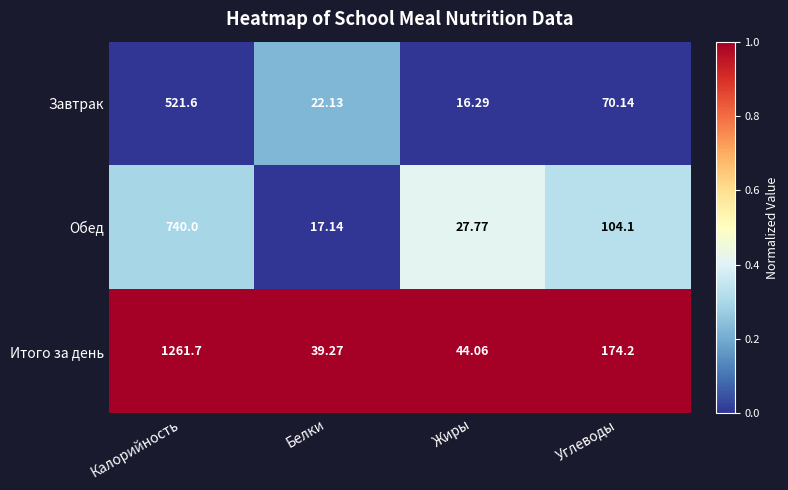

At which category is the sum across all series the highest?

Калорийность